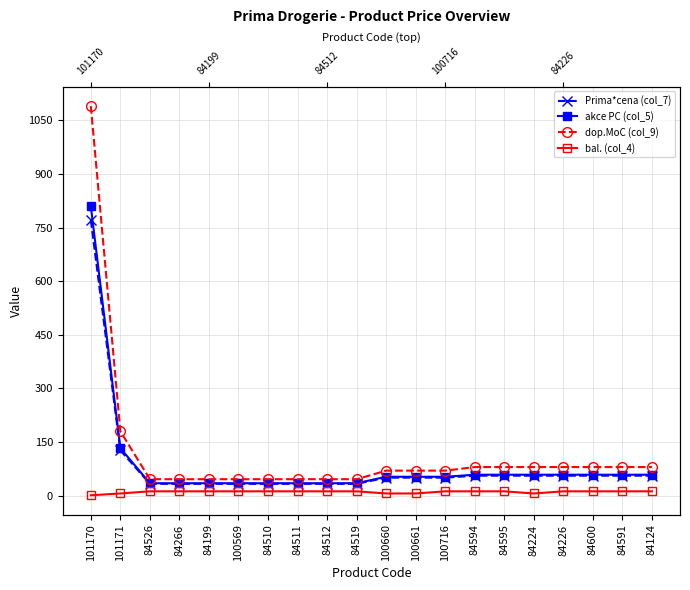

What are all the series names shown in the legend?

Prima*cena (col_7), akce PC (col_5), dop.MoC (col_9), bal. (col_4)